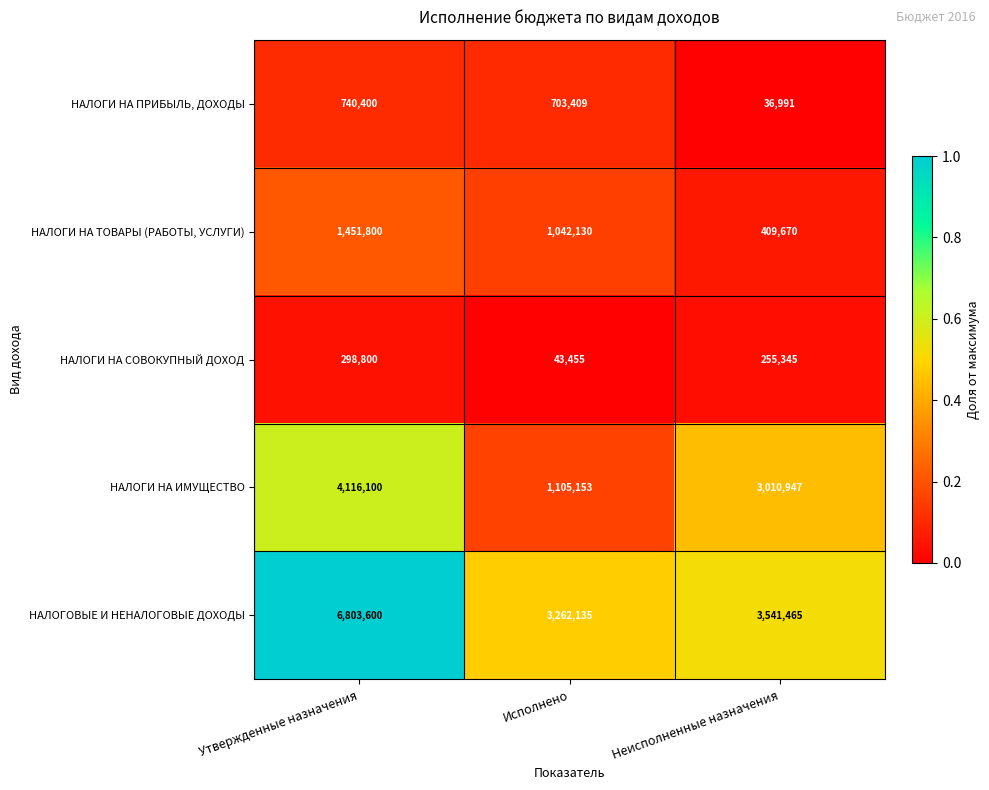

Which category has the lowest value in the НАЛОГОВЫЕ И НЕНАЛОГОВЫЕ ДОХОДЫ series?

Исполнено